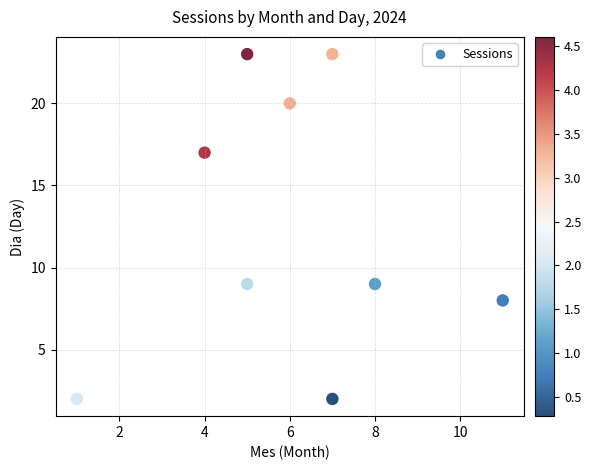

What is the range of Y values (max minus min)?

21